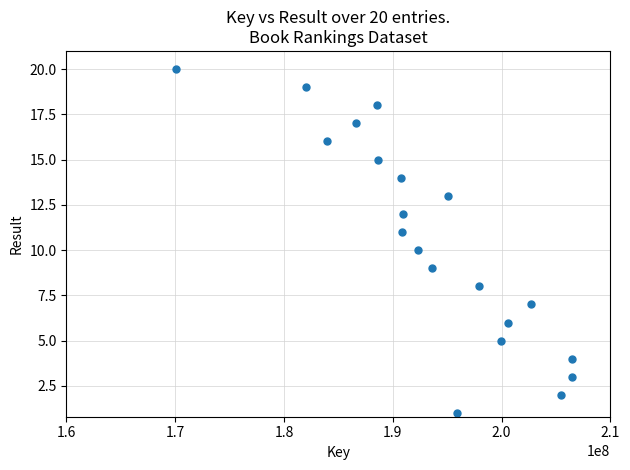

What is the range of Y values (max minus min)?

19